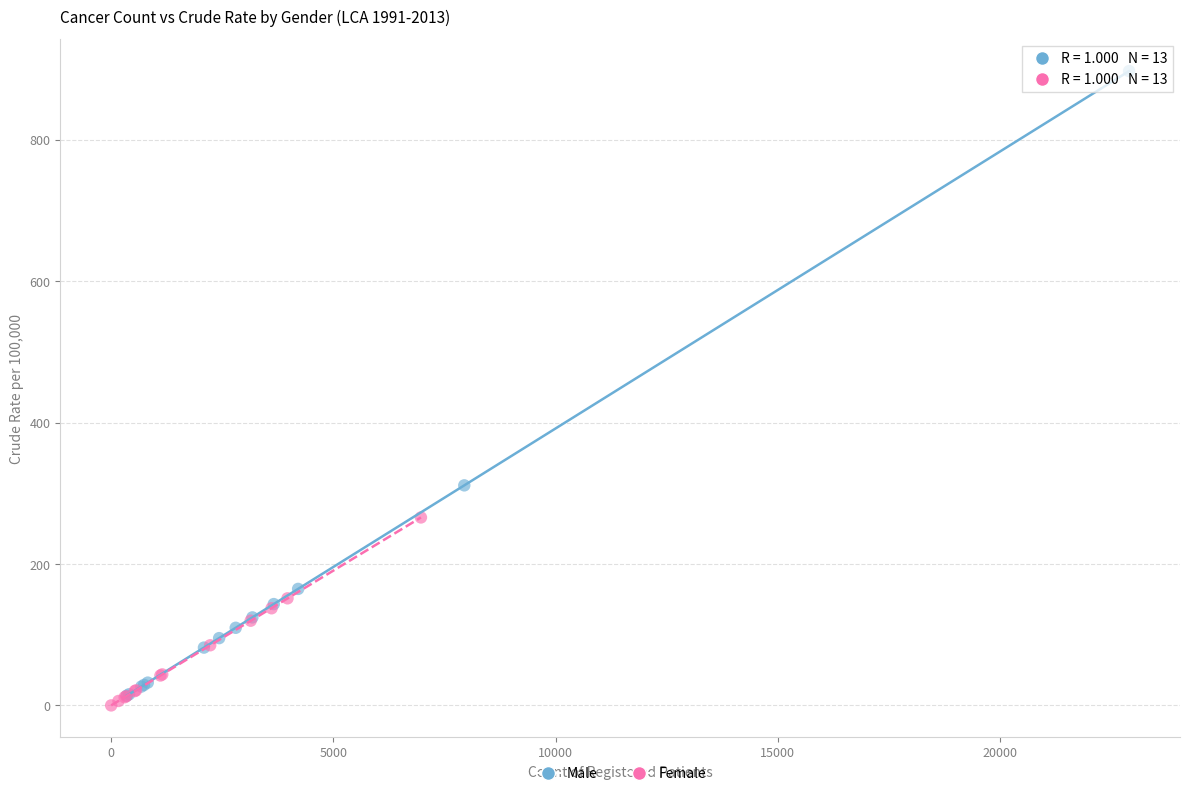

Which series contains the lowest Y value?

Female